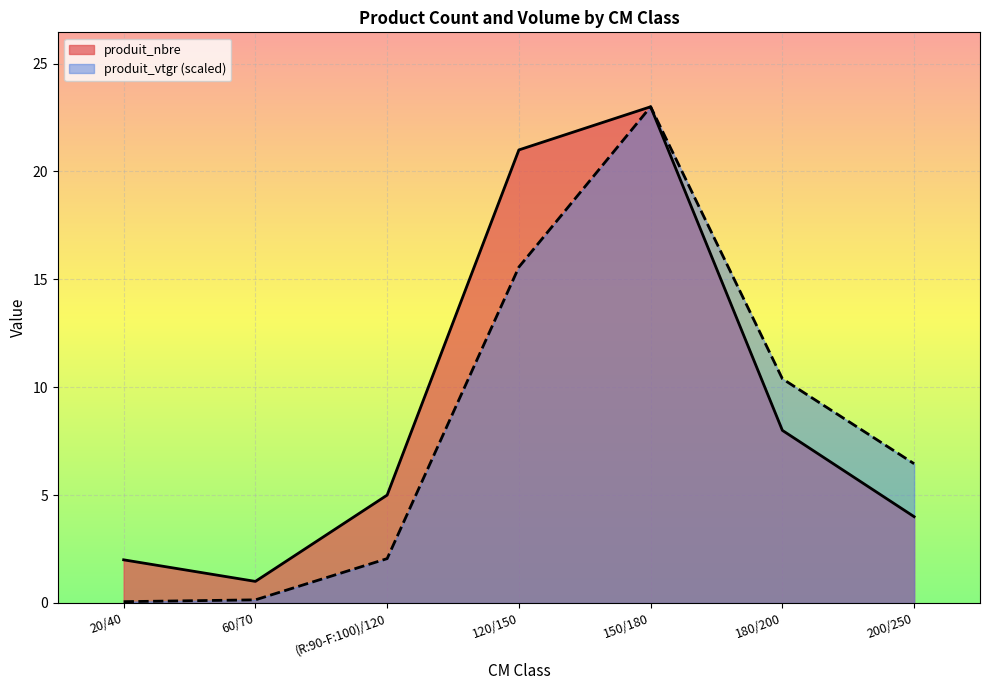

Count the number of categories in the chart.

7